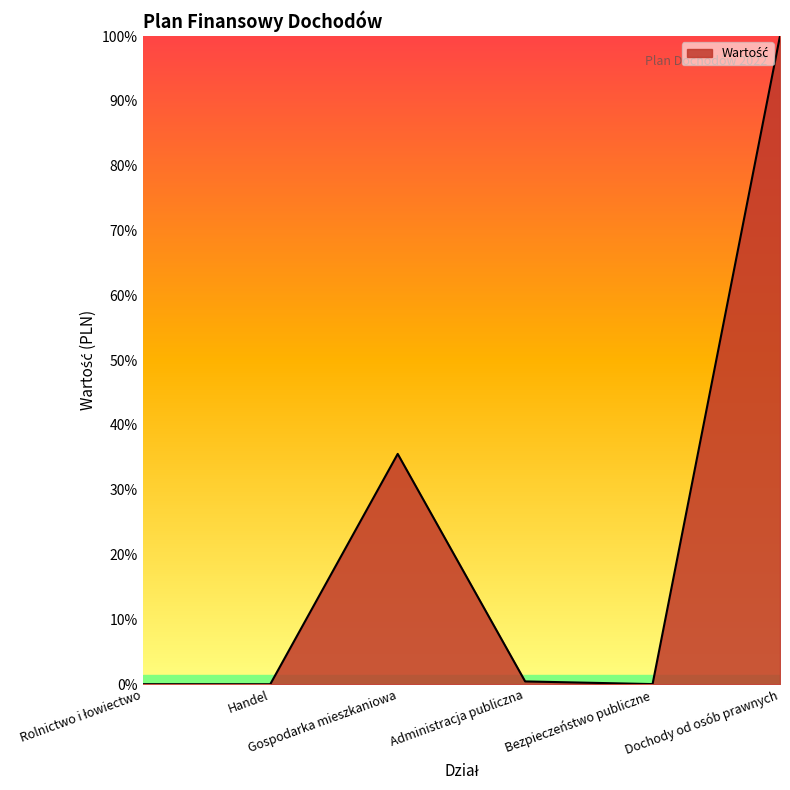

True or false: the data has more than 2 interior local peaks.

False